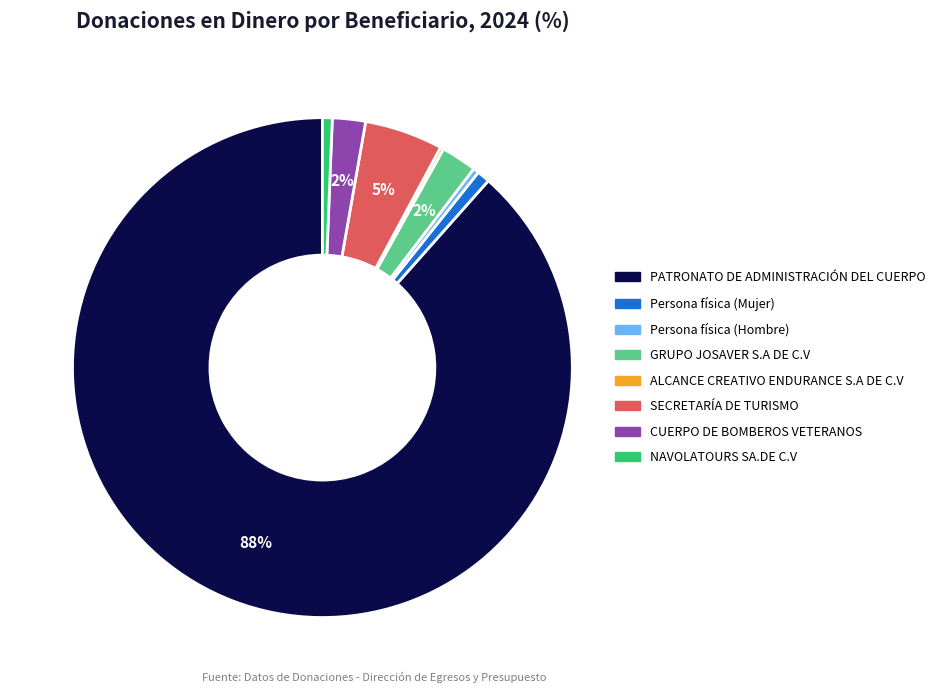

Does PATRONATO DE ADMINISTRACIÓN DEL CUERPO account for over 50% of the chart?

Yes